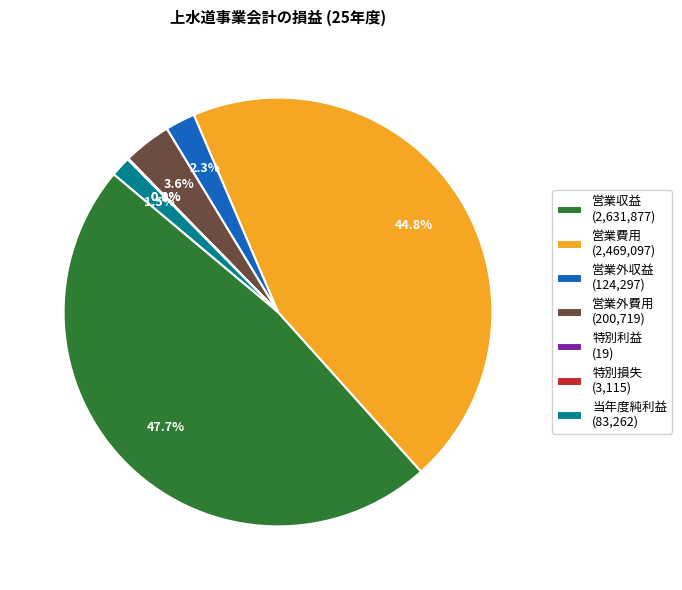

Which category has the biggest portion of the pie?

営業収益